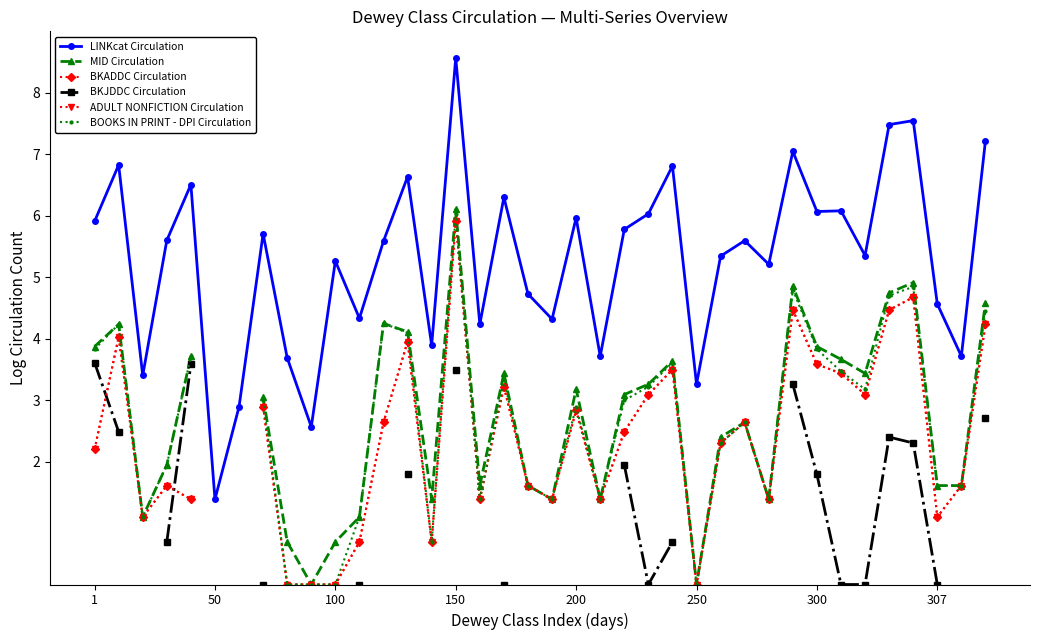

True or false: LINKcat Circulation has more than 2 interior local peaks.

True